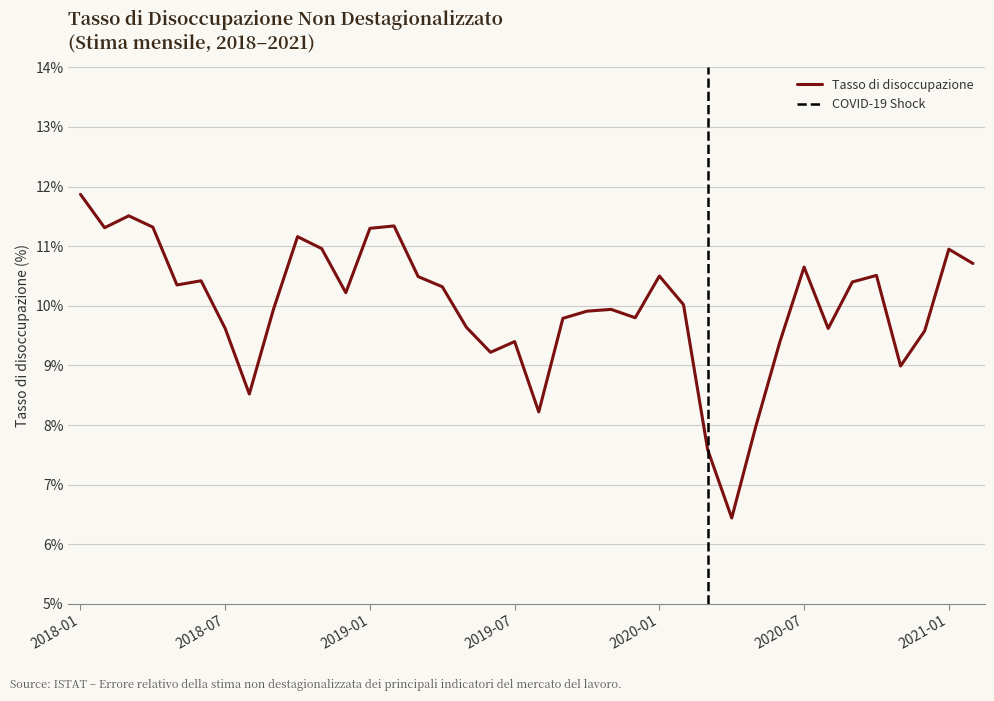

Which category has the highest value across all series?

2018-01